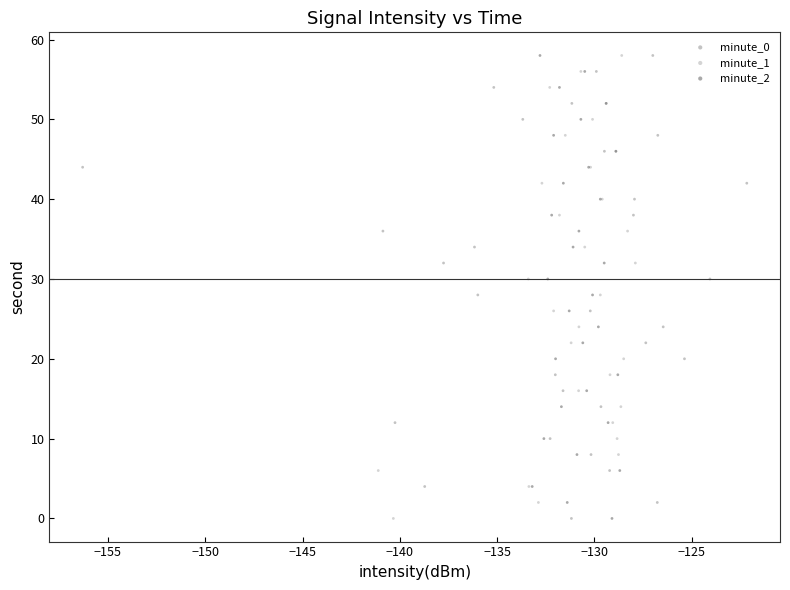

What are all the series names shown in the legend?

minute_0, minute_1, minute_2